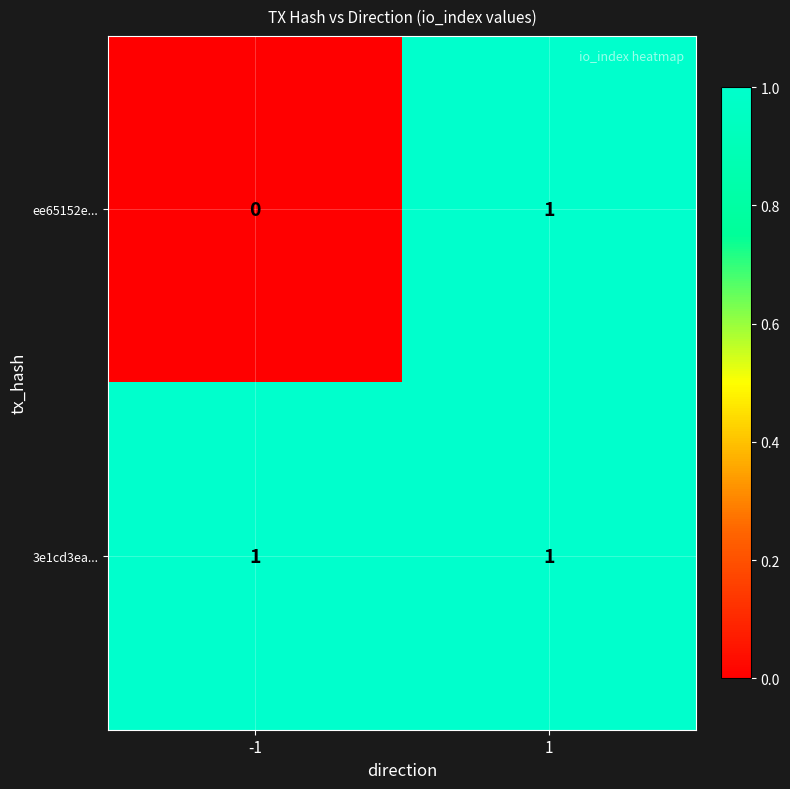

The value of ee65152e... at -1 is 0. True or false?

True